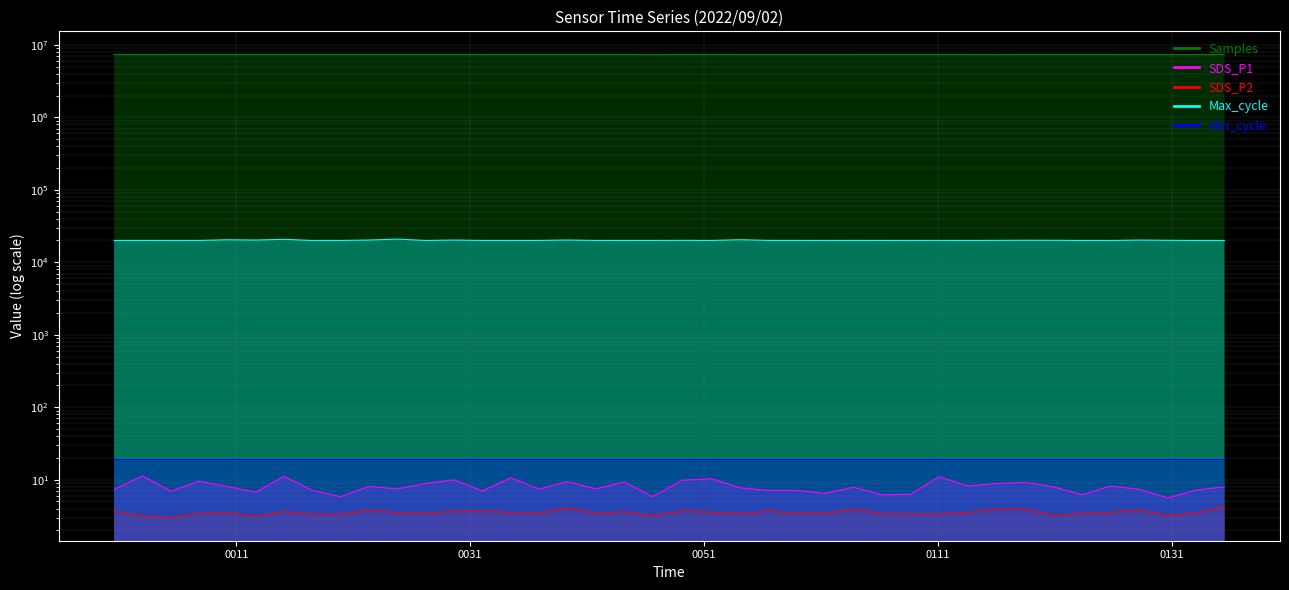

At which category is the sum across all series the highest?

2022/09/02 00:22:21